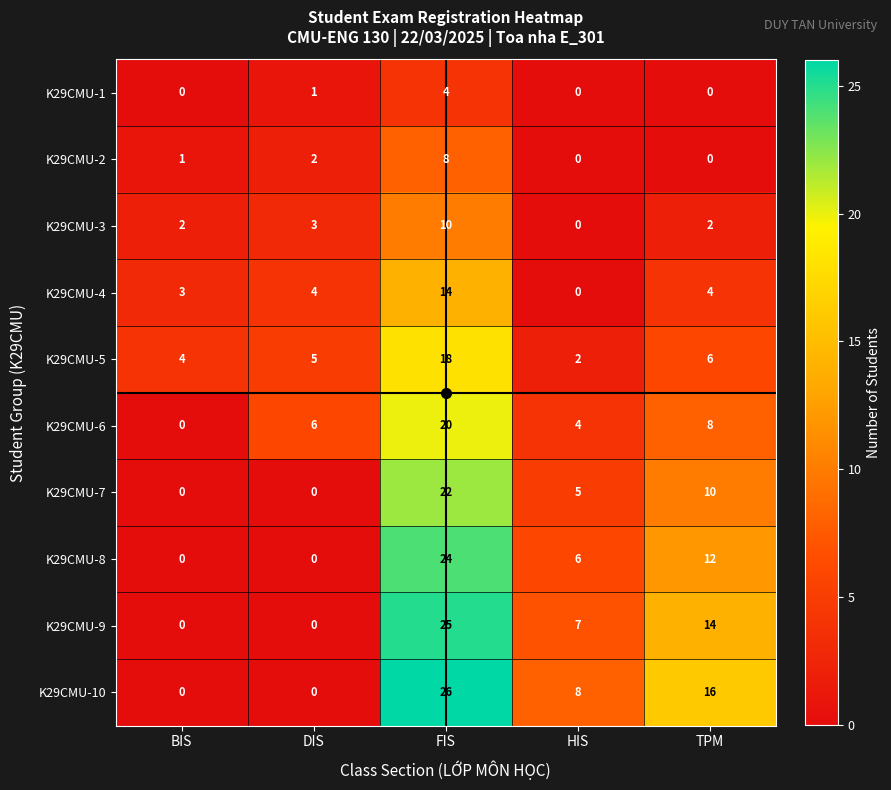

How many distinct data groups are displayed?

10